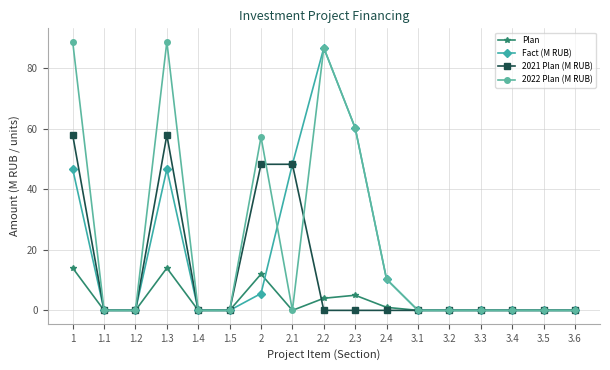

True or false: 2021 Plan (M RUB) has more than 0 points higher than both neighbors.

True